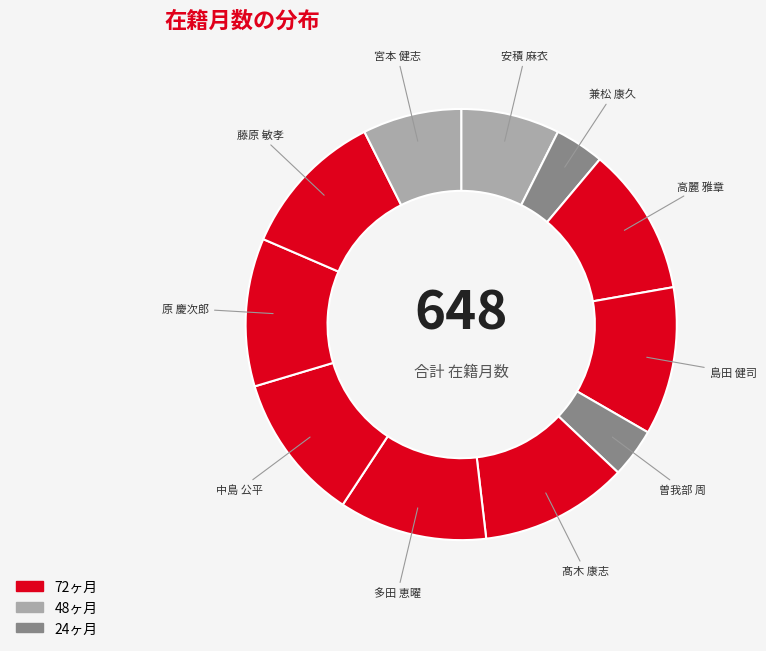

Approximately how many times larger is the value at 兼松 康久 compared to 曽我部 周?

1.0